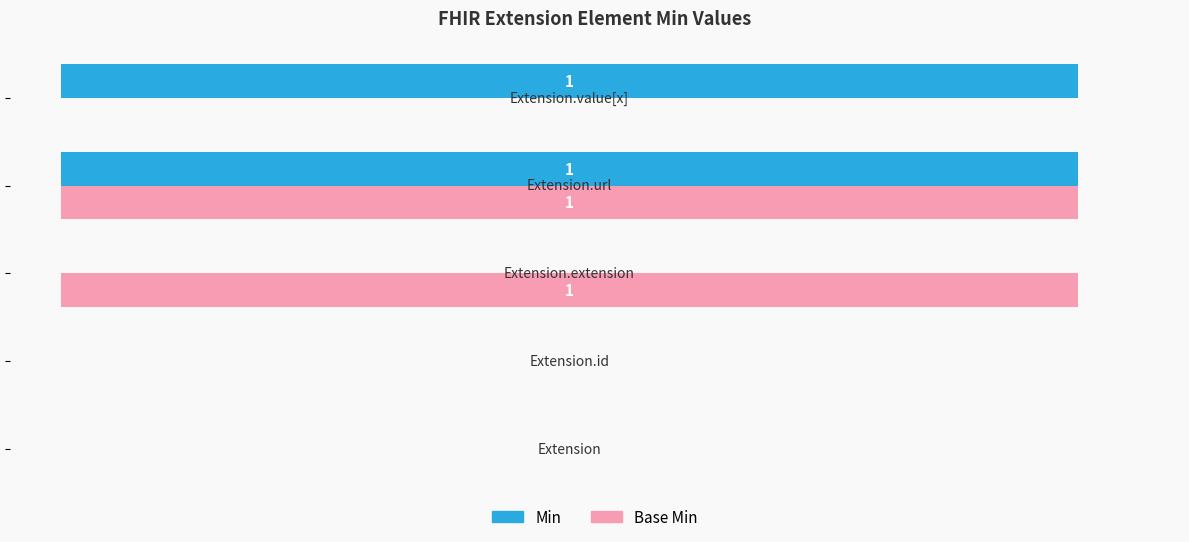

Rank the series by their maximum value, from lowest to highest.

Min, Base Min